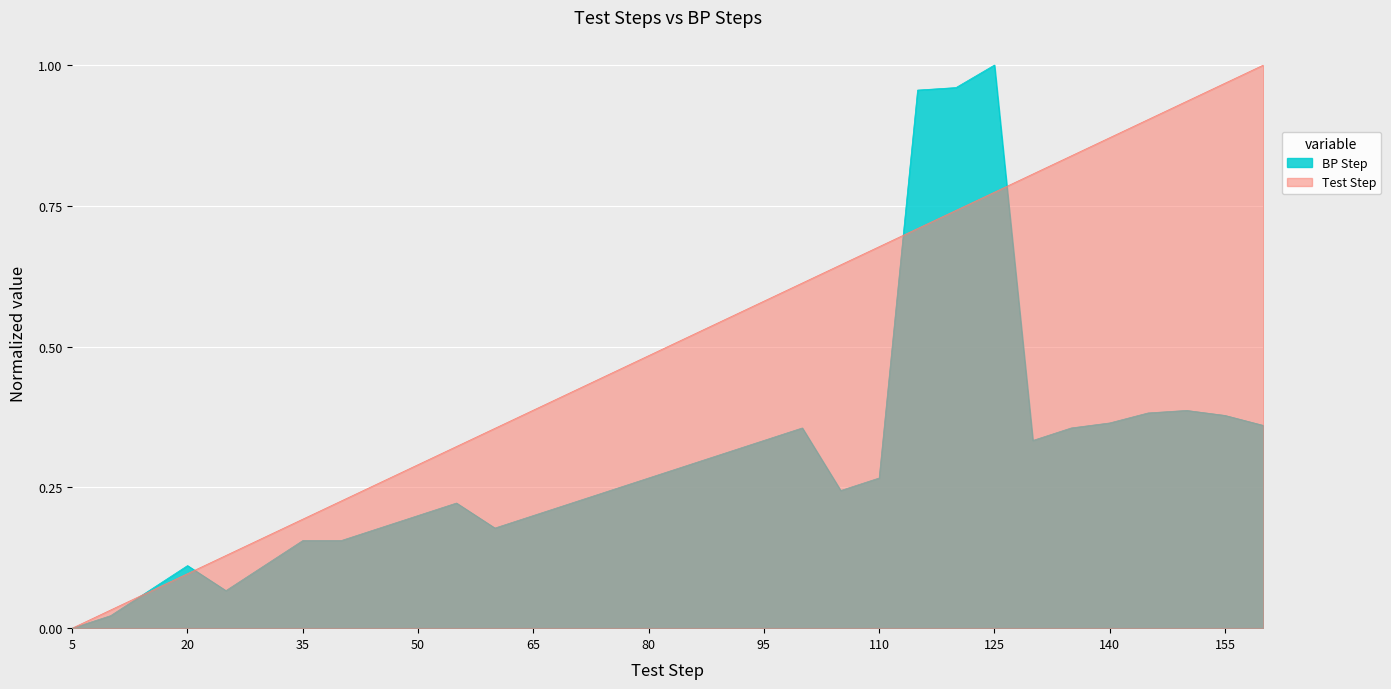

What are all the series names shown in the legend?

BP Step, Test Step